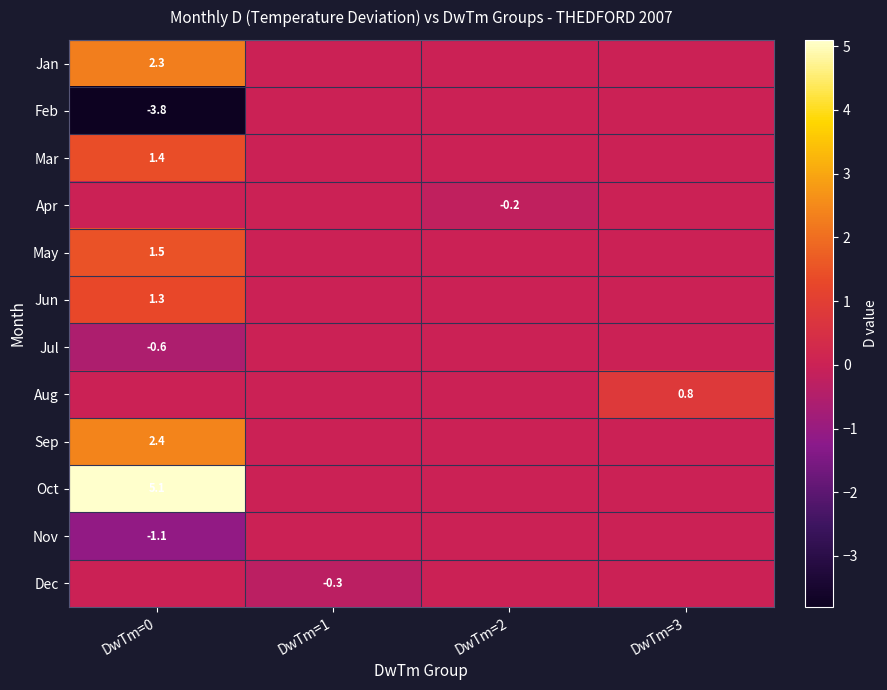

The value of May at DwTm=0 is 1.5. True or false?

True